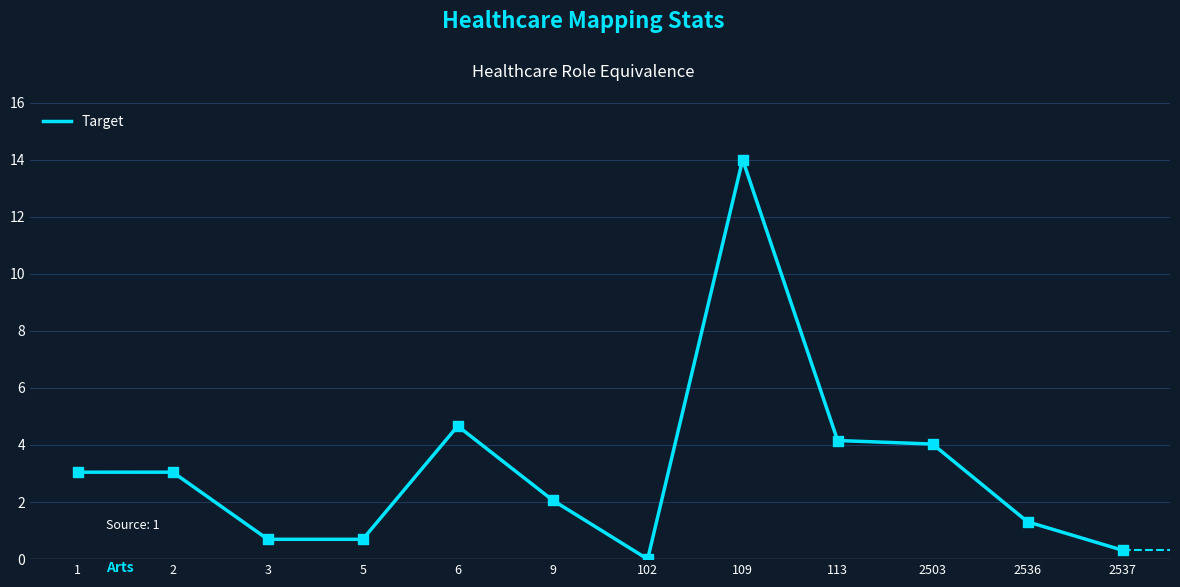

What is the change in value from 2536 to 2537?

-1.0